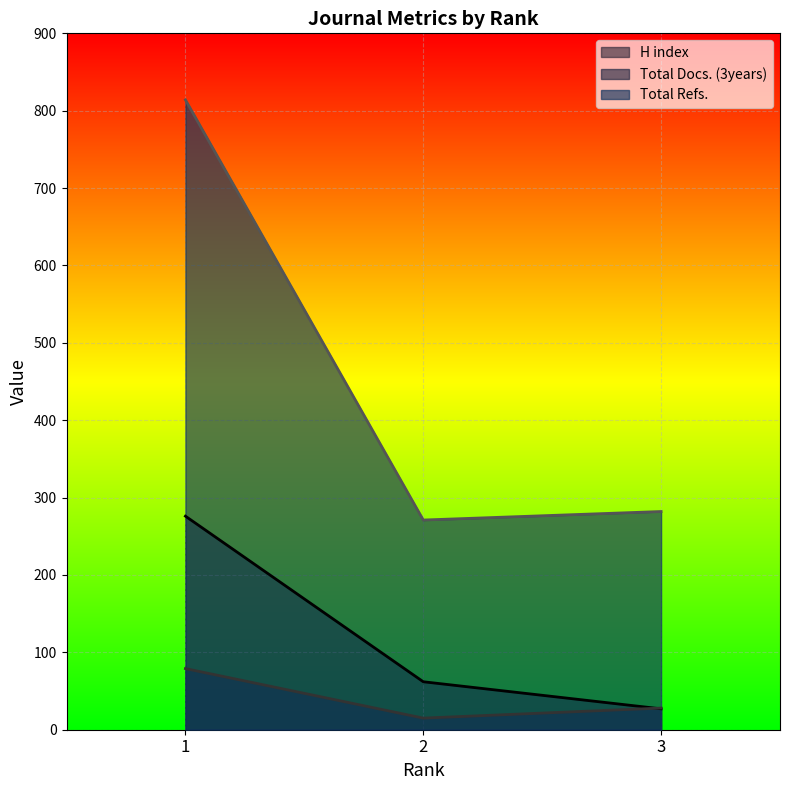

What is the difference between the maximum and minimum values in the Total Refs. series?

543